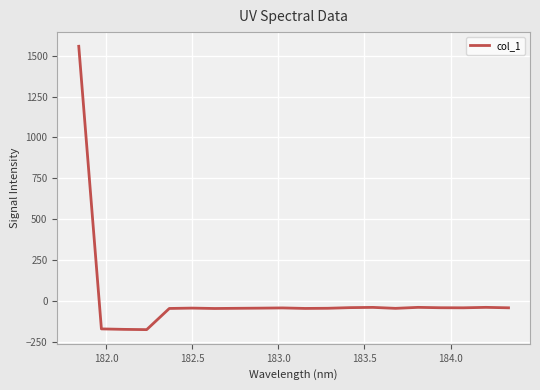

What is the greatest value displayed?

1557.3